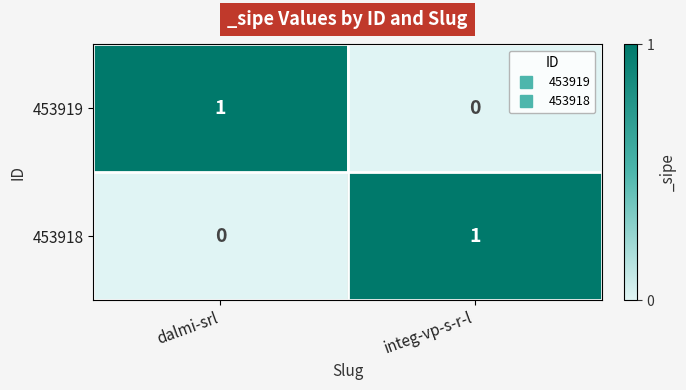

Rank the series at dalmi-srl from lowest to highest value.

453918, 453919